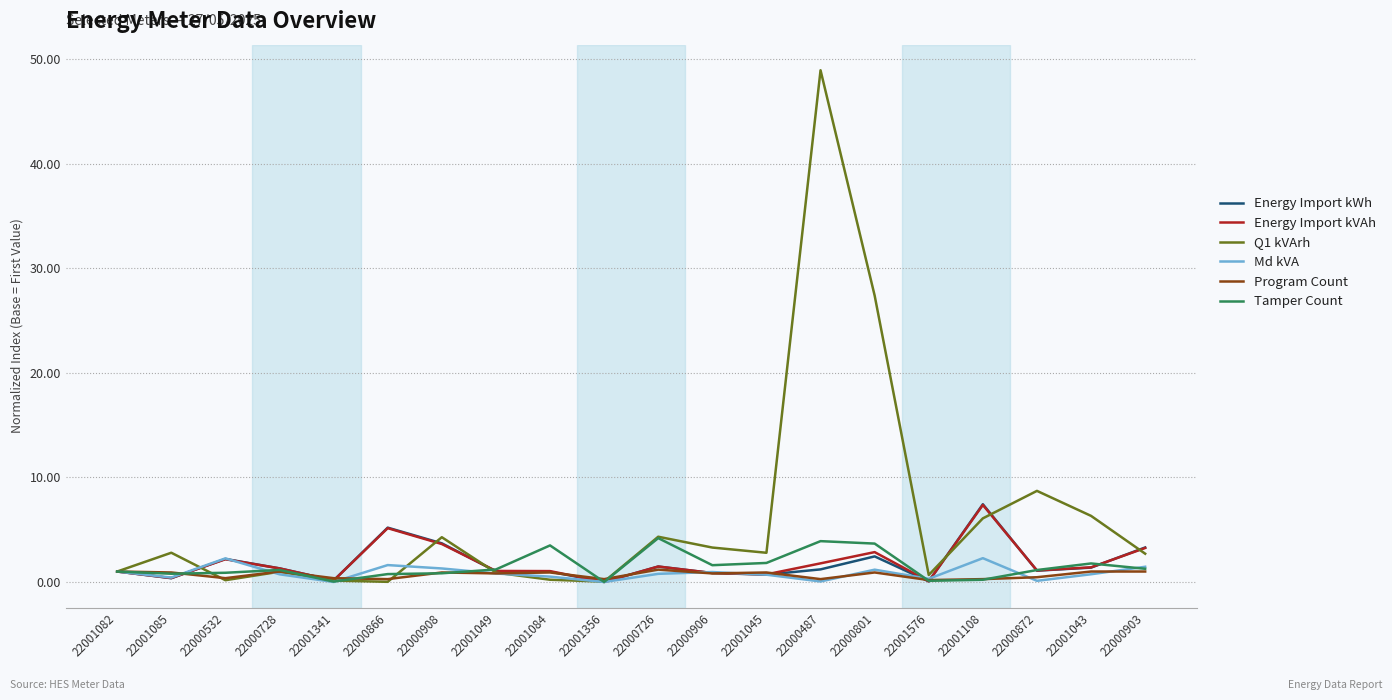

At which category is the sum across all series the highest?

22000487